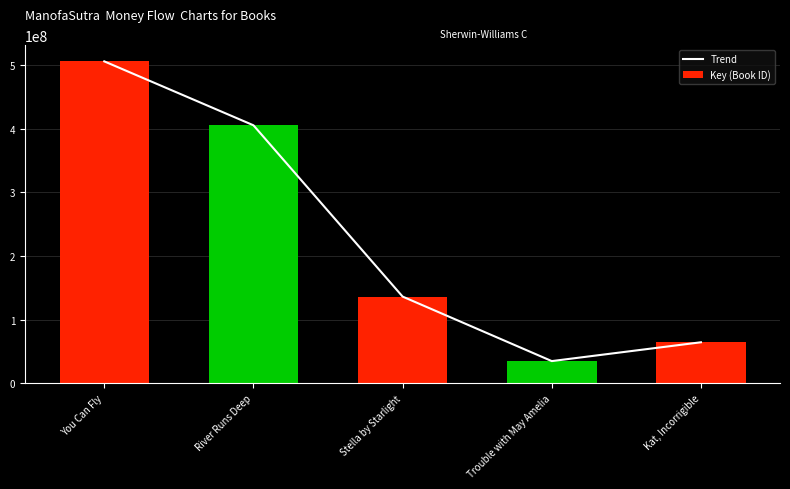

What is the sum of the Trend values at Kat, Incorrigible and You Can Fly?

570668939